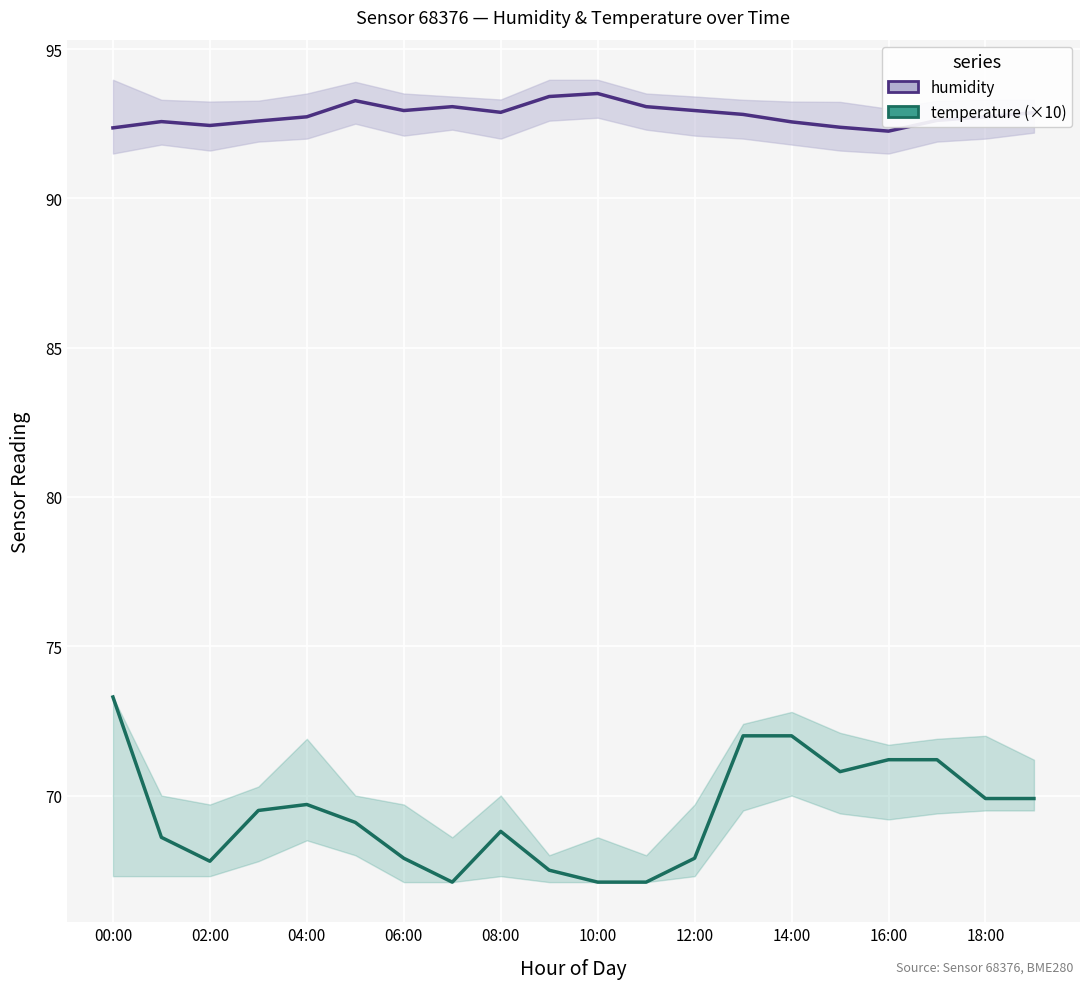

What are all the series names shown in the legend?

humidity, temperature (×10)